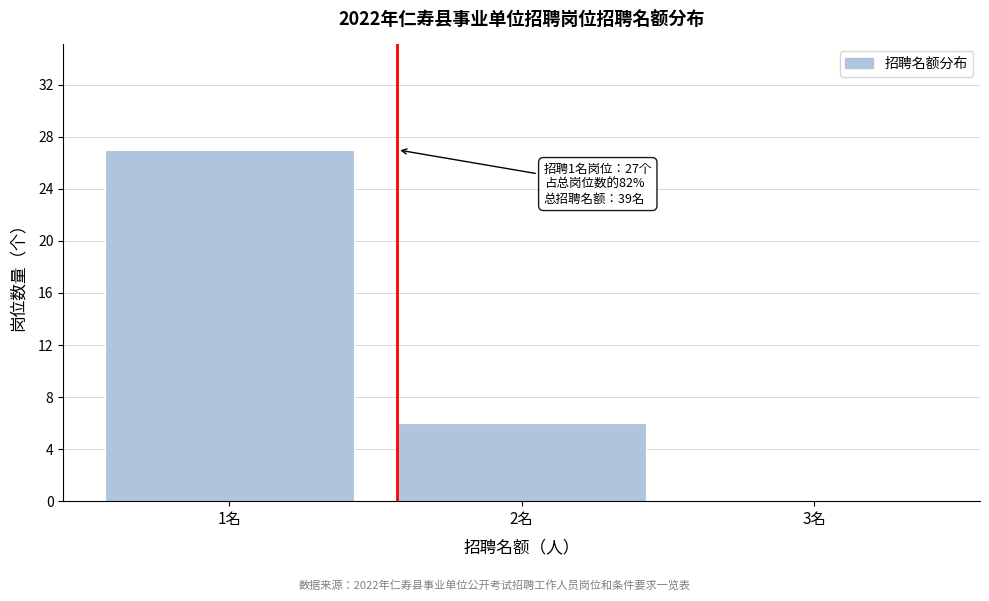

Reading left to right, list all the values displayed in this chart.

1名=27	2名=6	3名=0